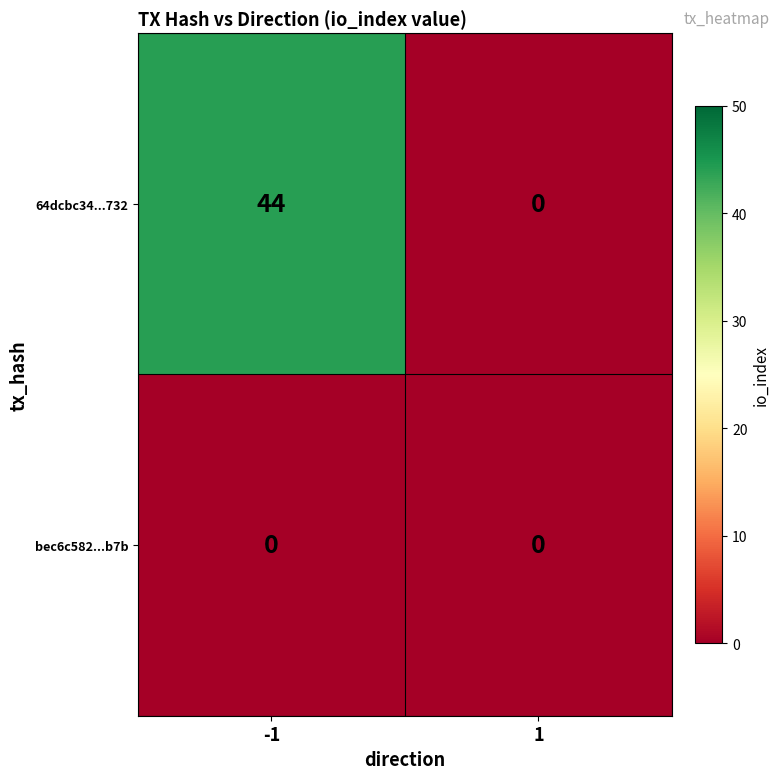

Reading left to right, transcribe all the data shown in this chart.

64dcbc34...732: -1=44	1=0
bec6c582...b7b: -1=0	1=0